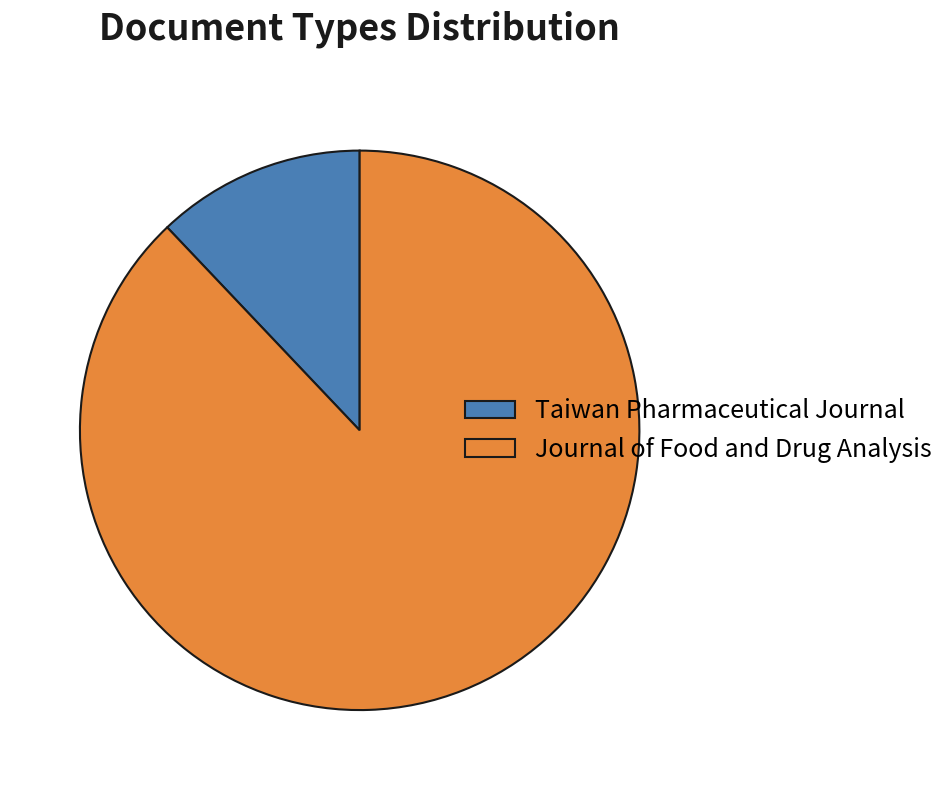

Do Journal of Food and Drug Analysis and Taiwan Pharmaceutical Journal together represent more than half of the pie?

Yes